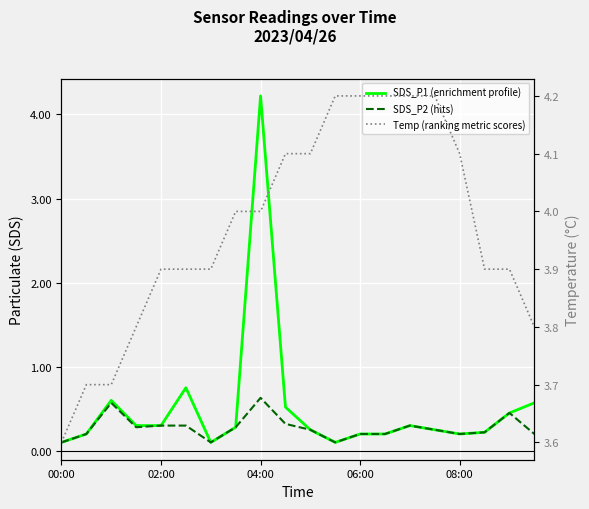

What is the difference between the highest and lowest values at 6?

3.8